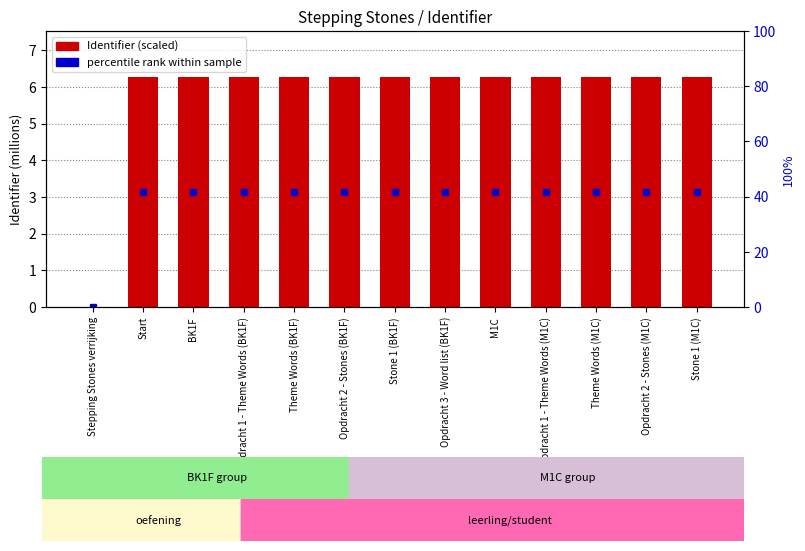

Read the value at Opdracht 2 - Stones (M1C).

6.3